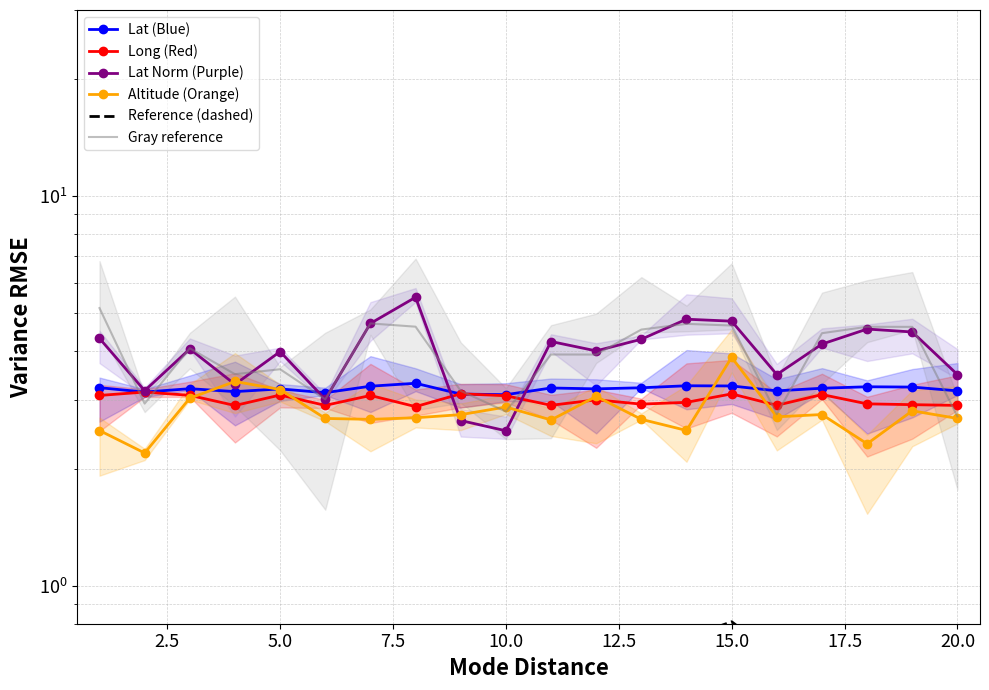

How many values in the Long (Red) series exceed 3?

10